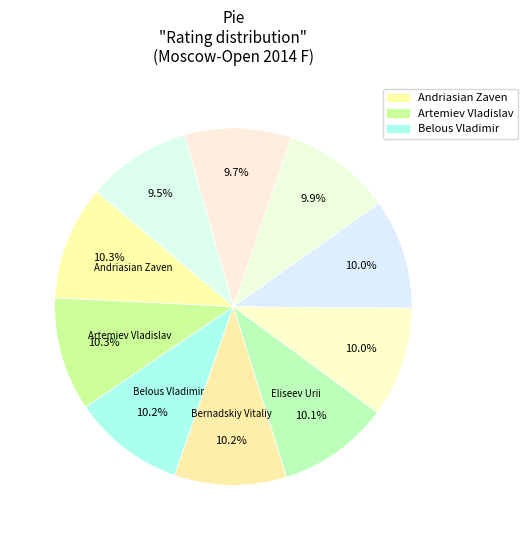

How many segments does this pie chart have?

10